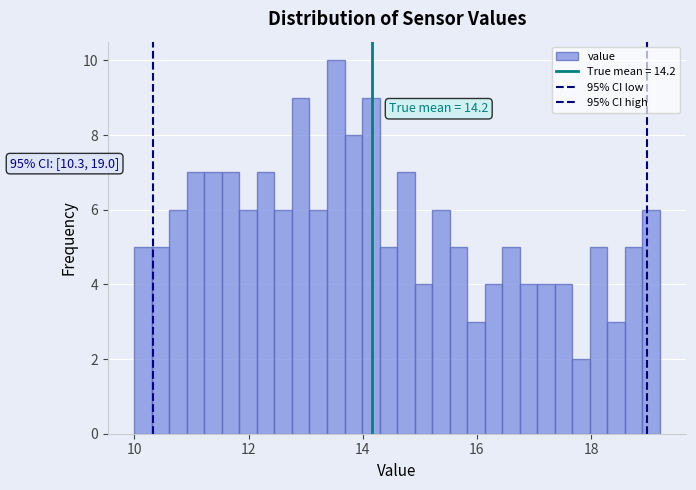

Around what value on the x-axis is the tallest bar? Give the approximate position of its centre, as read against the axis.

13.6